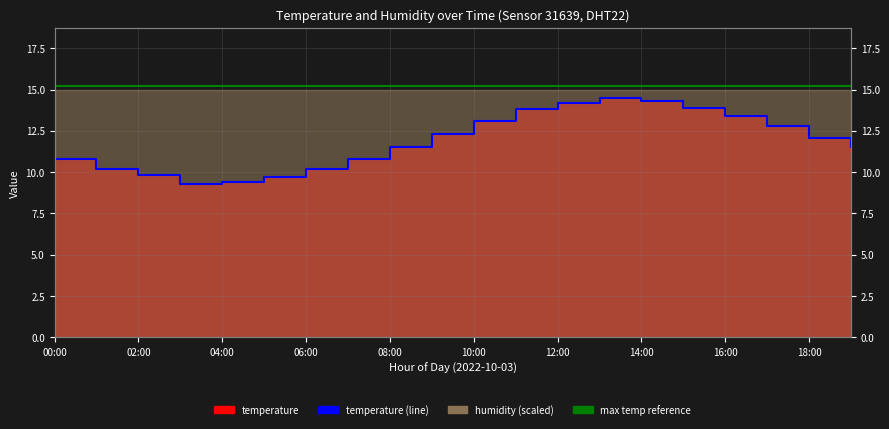

What is the label of the 11th point from the right?

09:00